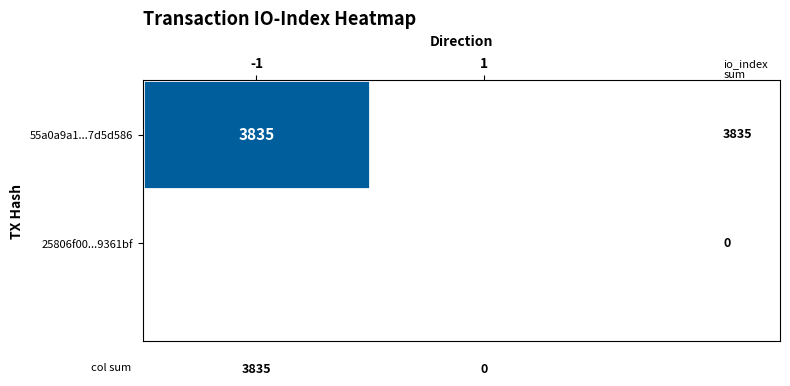

True or false: 55a0a9a1...7d5d586 has a value of 3835 at -1.

True